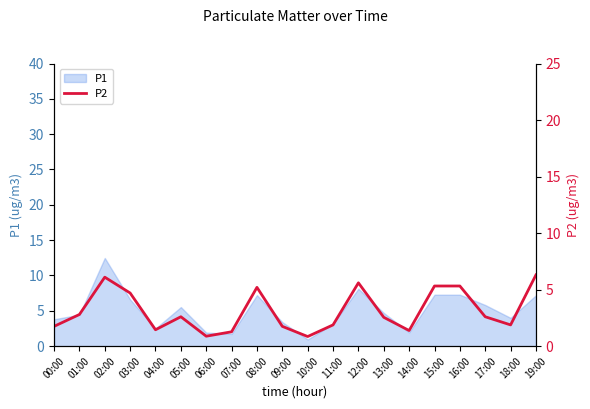

What is the change in value from 07:00 to 12:00?

+4.3